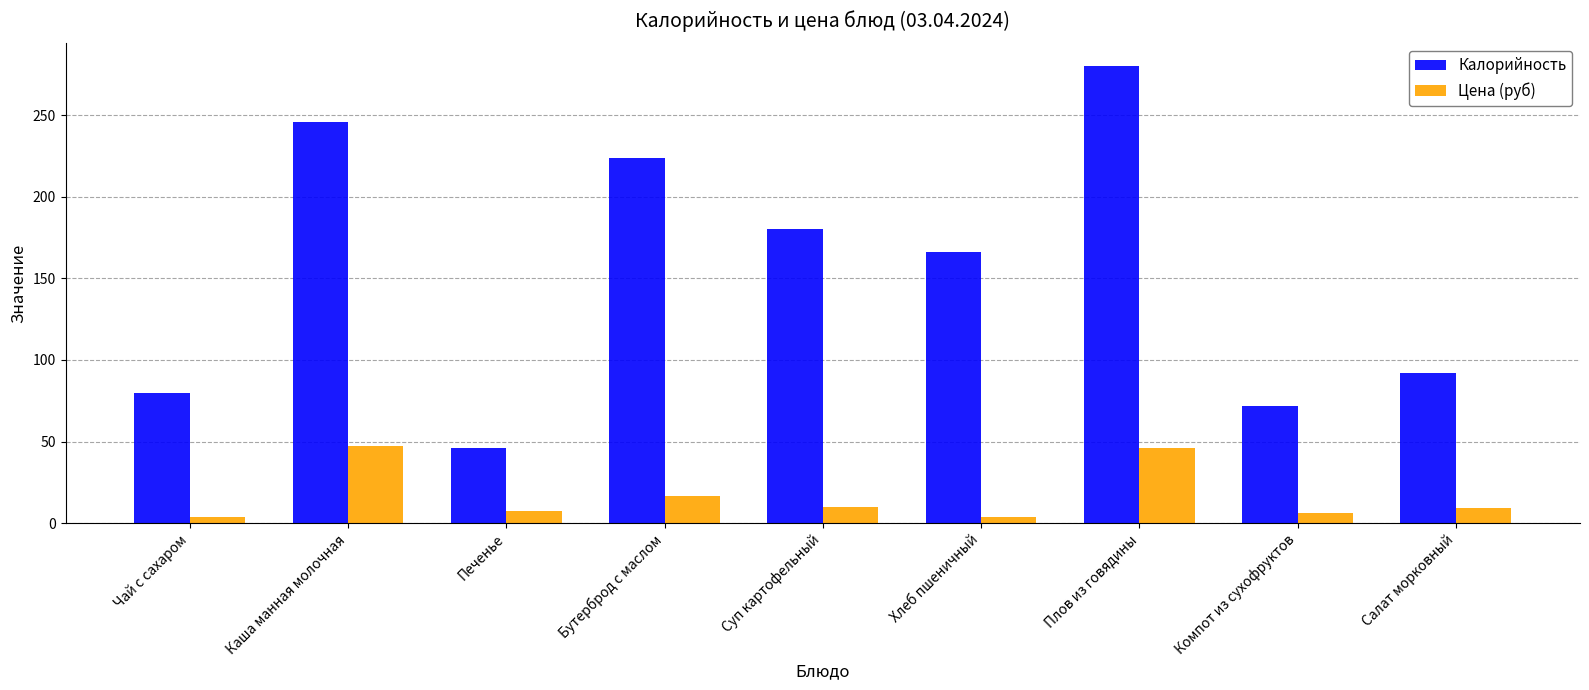

What is the sum of all Калорийность values?

1386.0